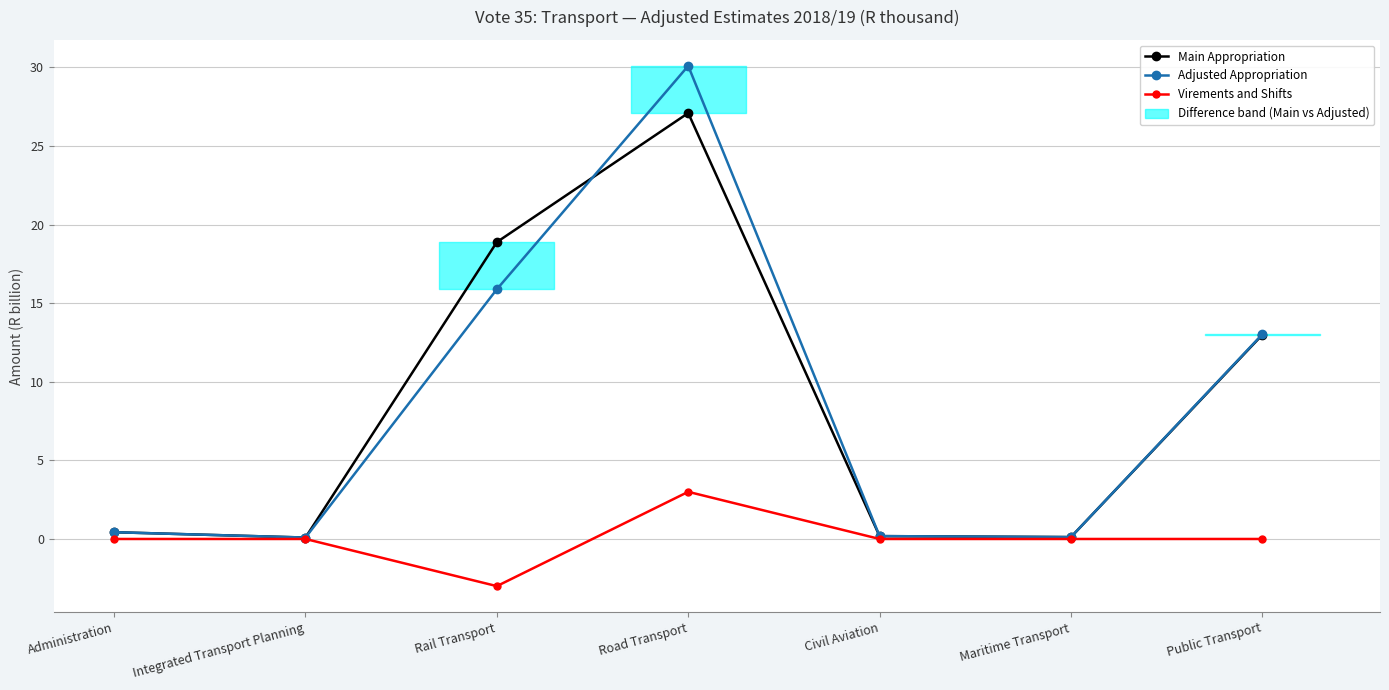

How many intersections are there between Main Appropriation and Adjusted Appropriation?

1